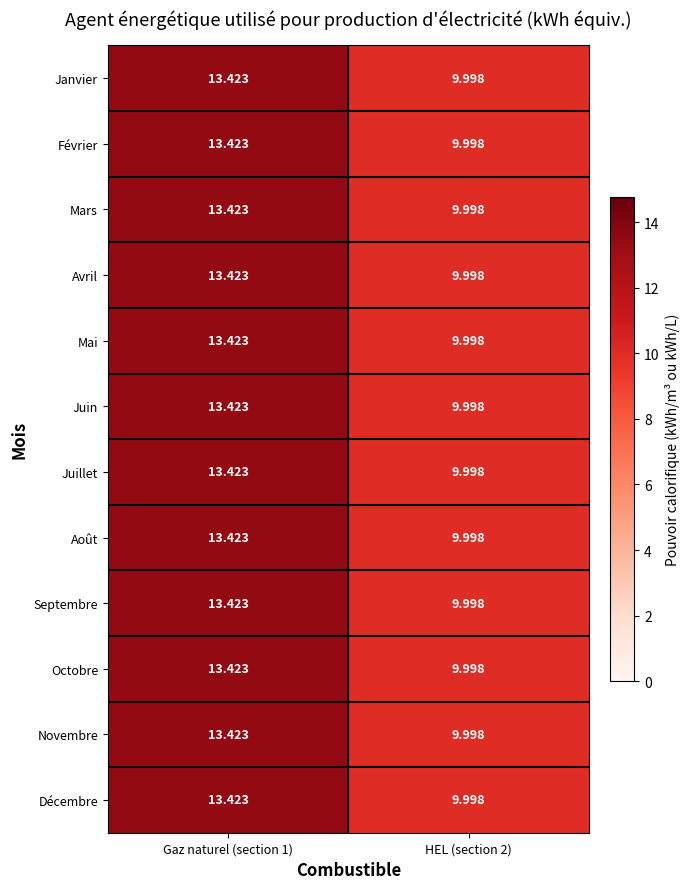

At which category does the chart reach its peak across all series?

Gaz naturel (section 1)